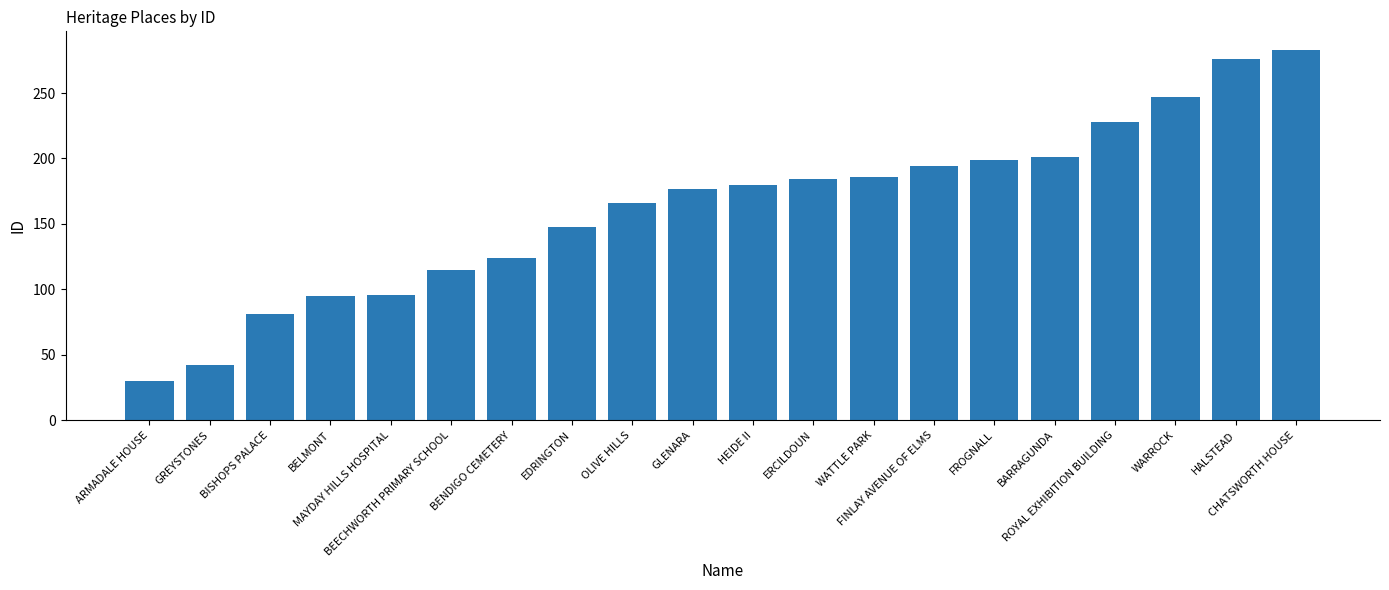

Which label corresponds to the largest value in the chart?

CHATSWORTH HOUSE